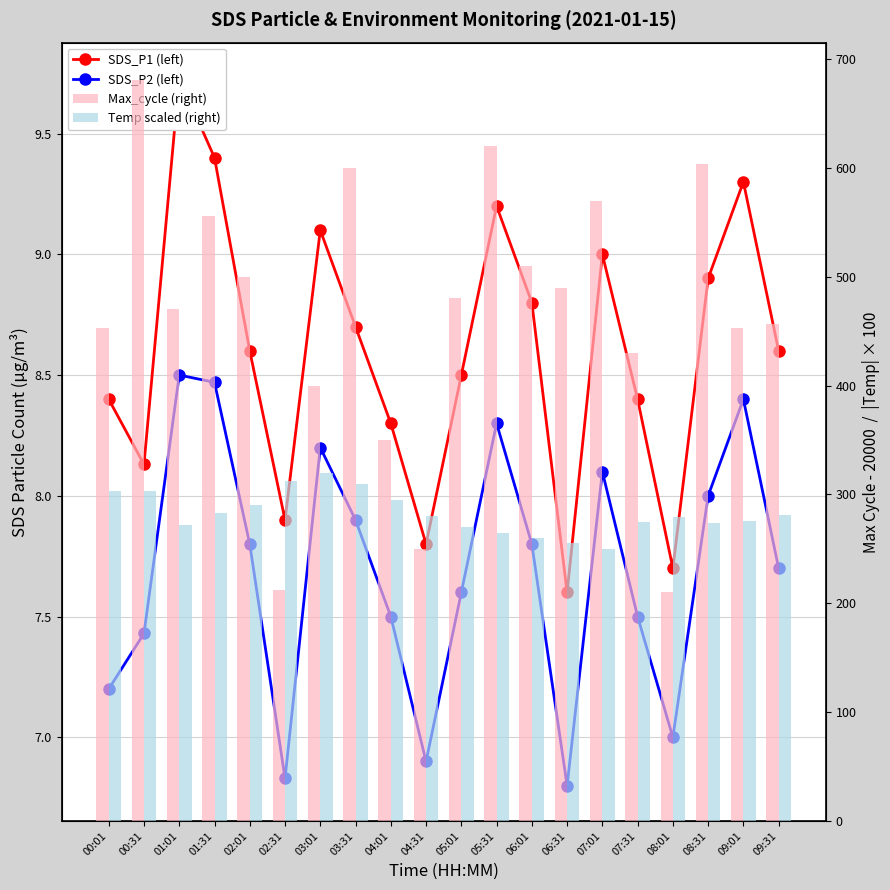

At which category is the sum across all series the highest?

00:31